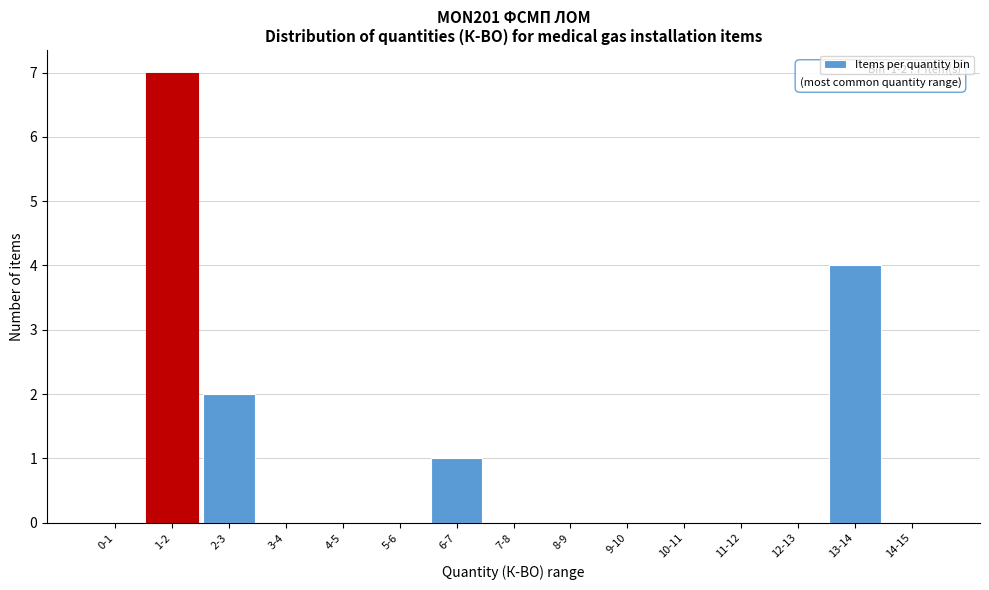

Reading left to right, list all the values displayed in this chart.

0-1=0	1-2=7	2-3=2	3-4=0	4-5=0	5-6=0	6-7=1	7-8=0	8-9=0	9-10=0	10-11=0	11-12=0	12-13=0	13-14=4	14-15=0